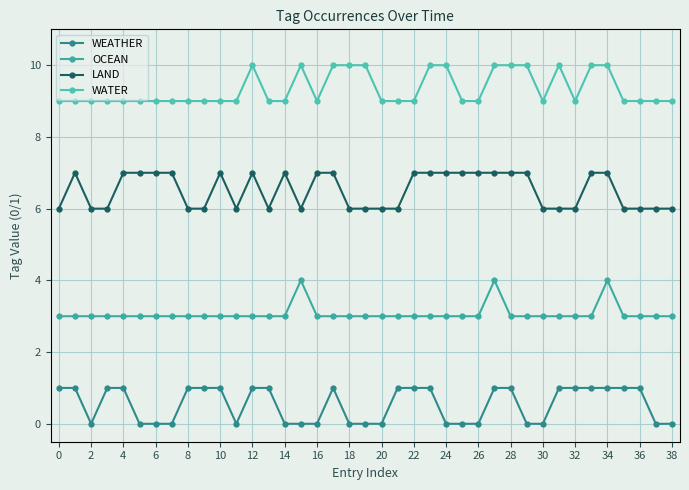

Which series has the largest total across all categories?

WATER